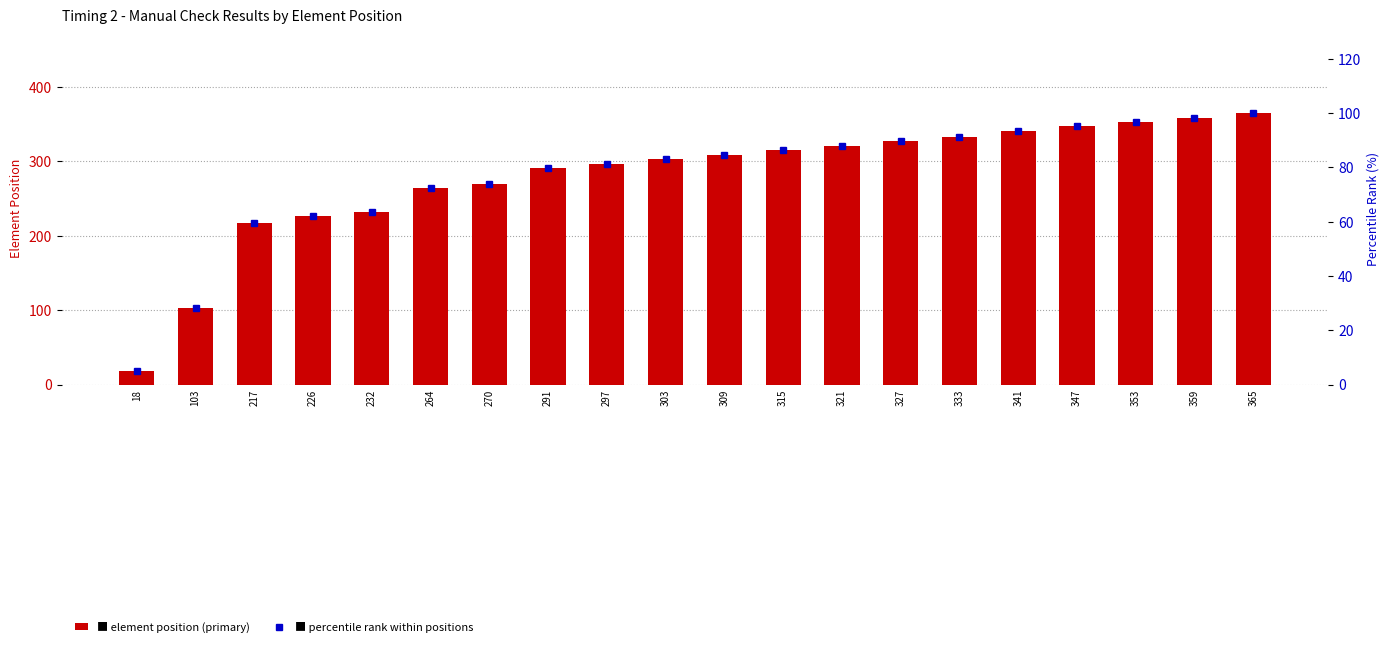

What is the value of the percentile rank within positions bar at the 20th from the left?

100.0